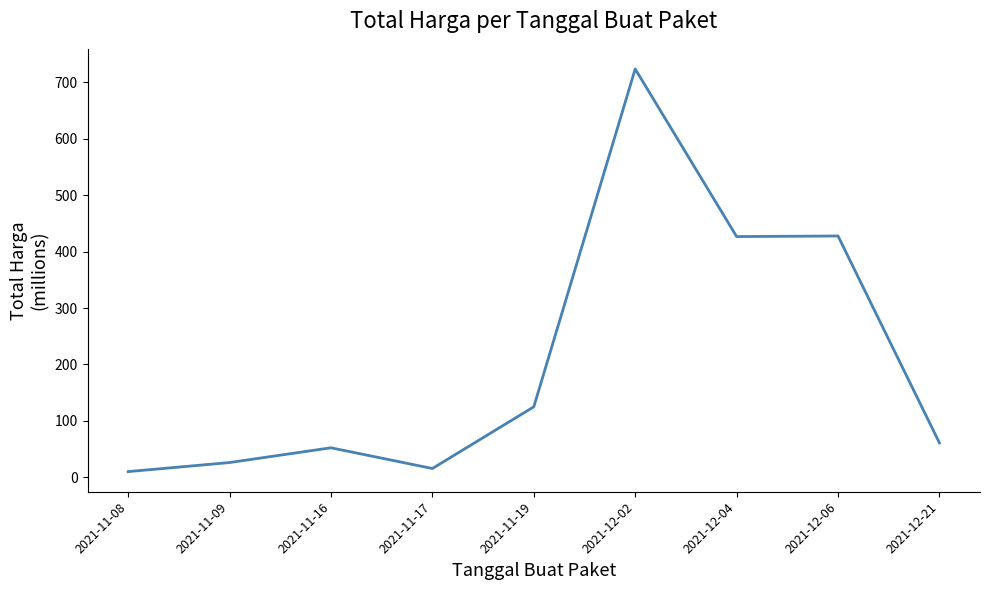

What is the greatest value displayed?

723.8